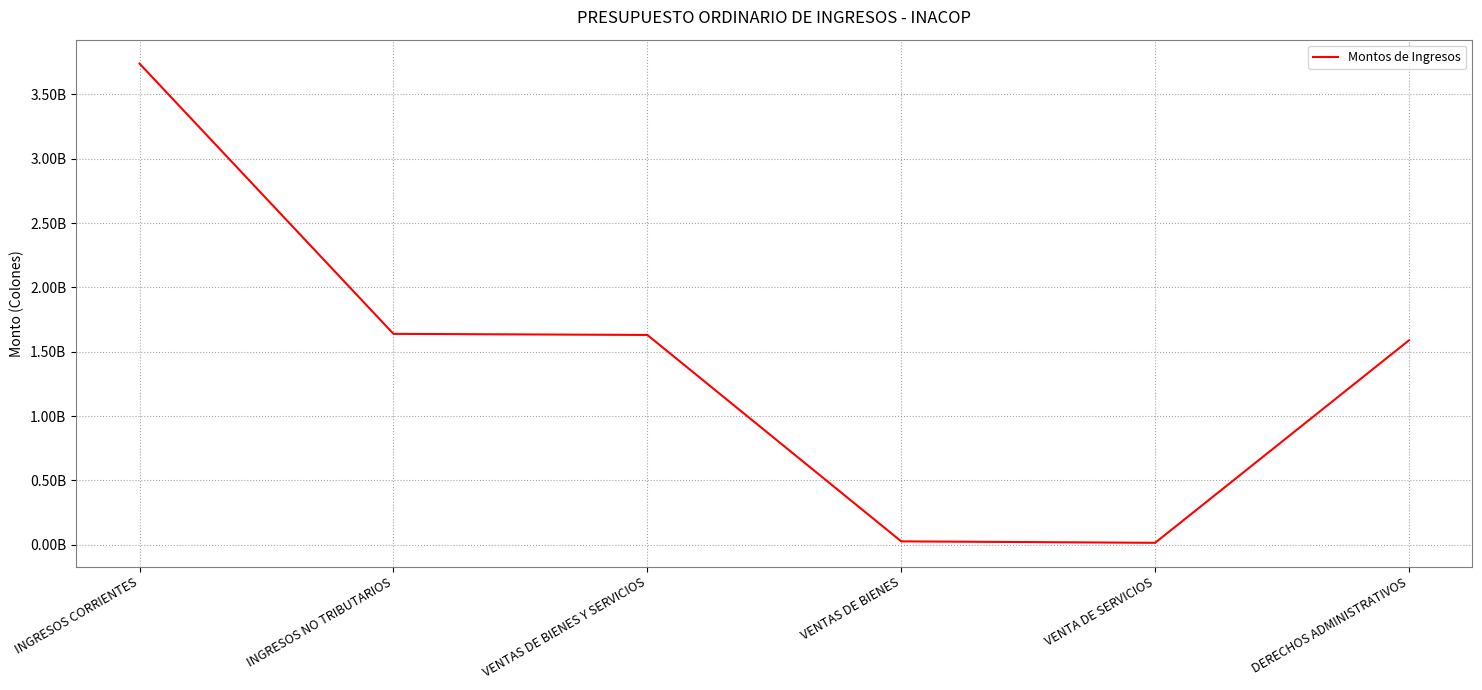

What is the difference between the values at INGRESOS NO TRIBUTARIOS and VENTA DE SERVICIOS?

1623792234